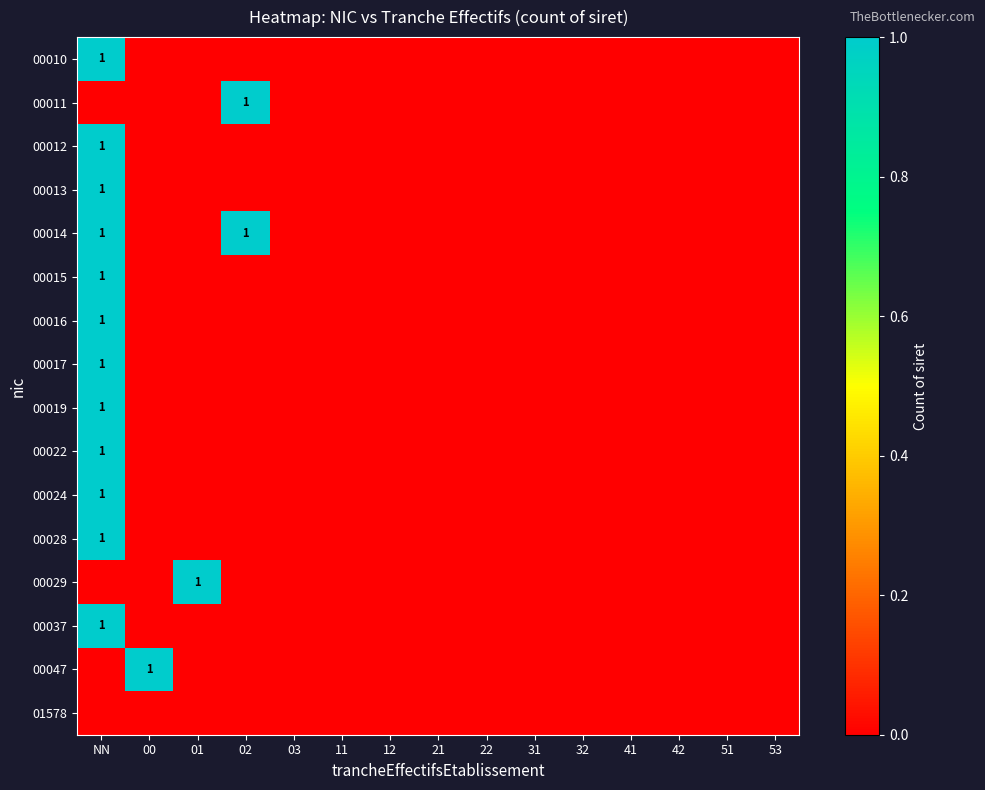

Which category has the lowest value across all series?

00